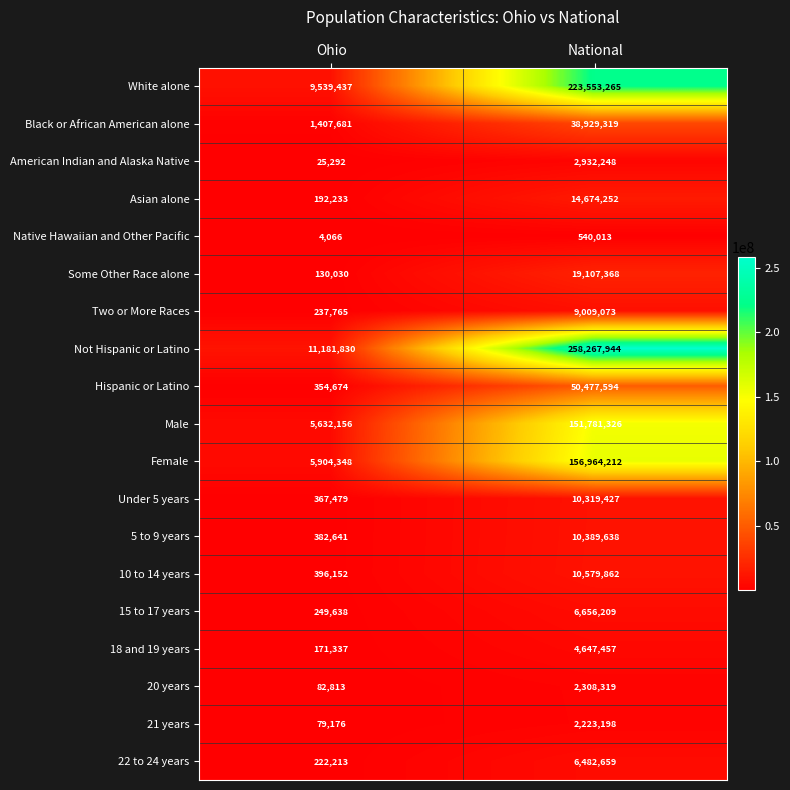

What is the minimum value shown in the chart?

4066